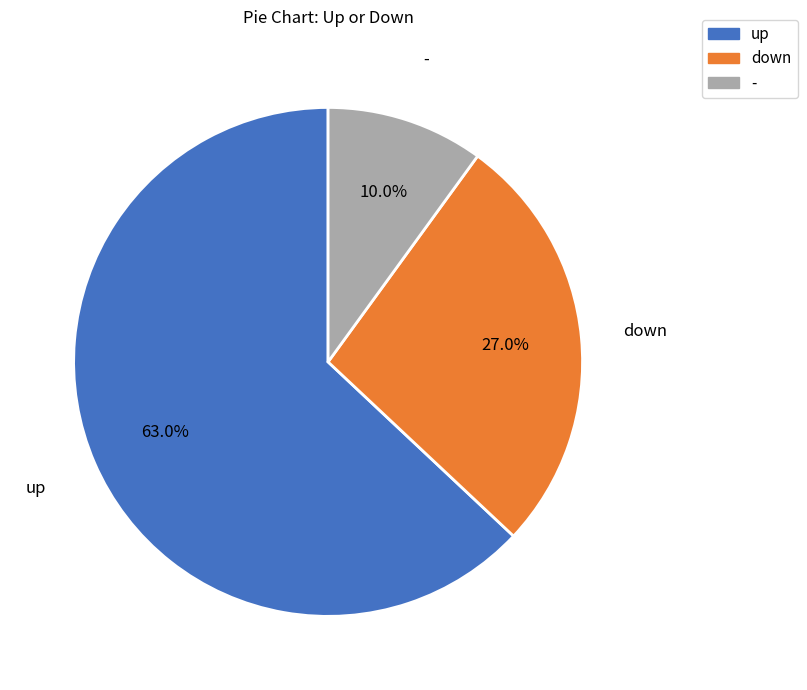

Rank the categories by value from lowest to highest.

-, down, up